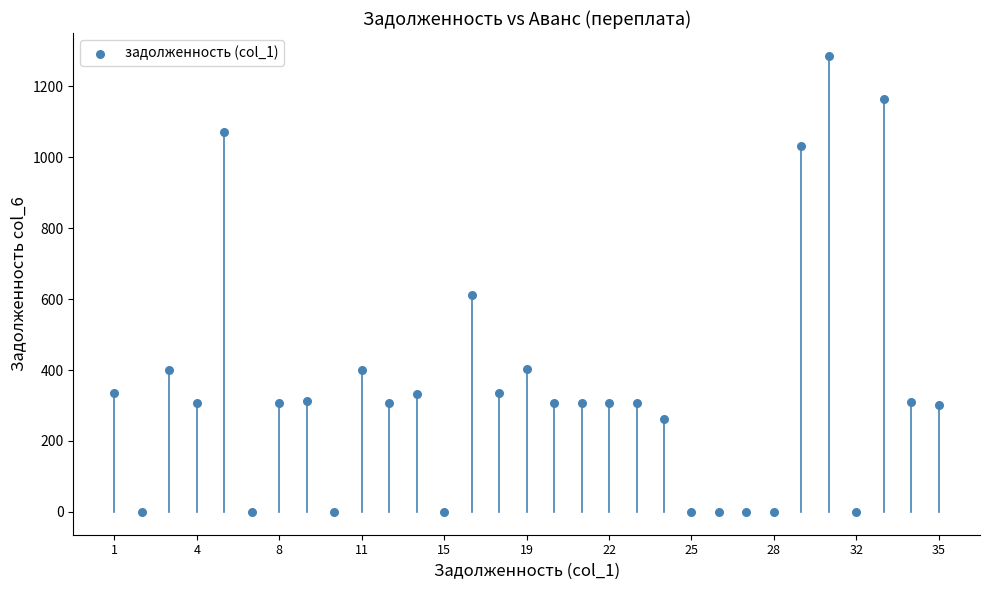

What Y value in the scatter plot is closest to 642?

611.4